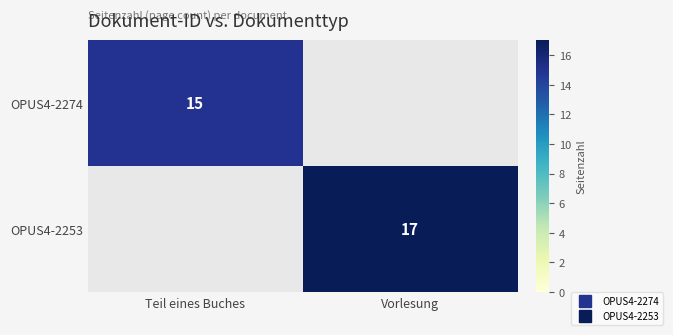

Rank the series by their average value, from lowest to highest.

OPUS4-2274, OPUS4-2253